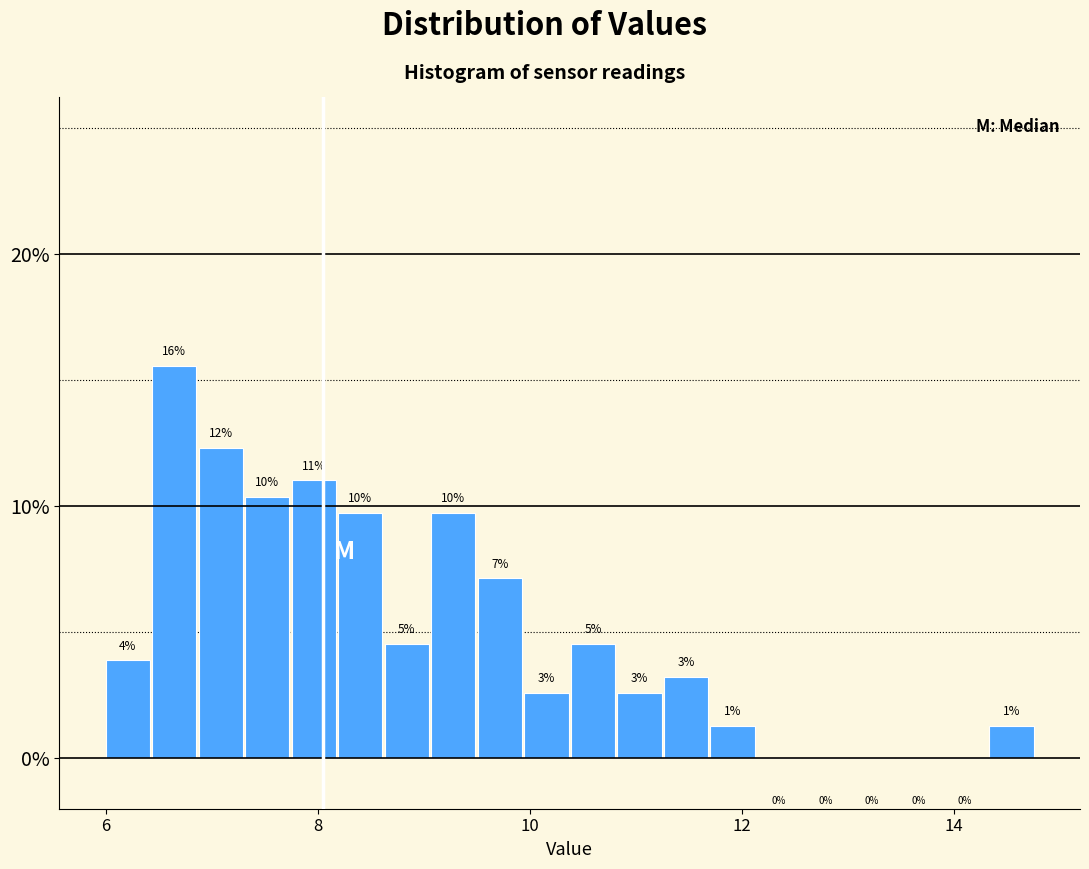

Read against the x-axis, roughly where is the centre of the tallest bar?

6.6